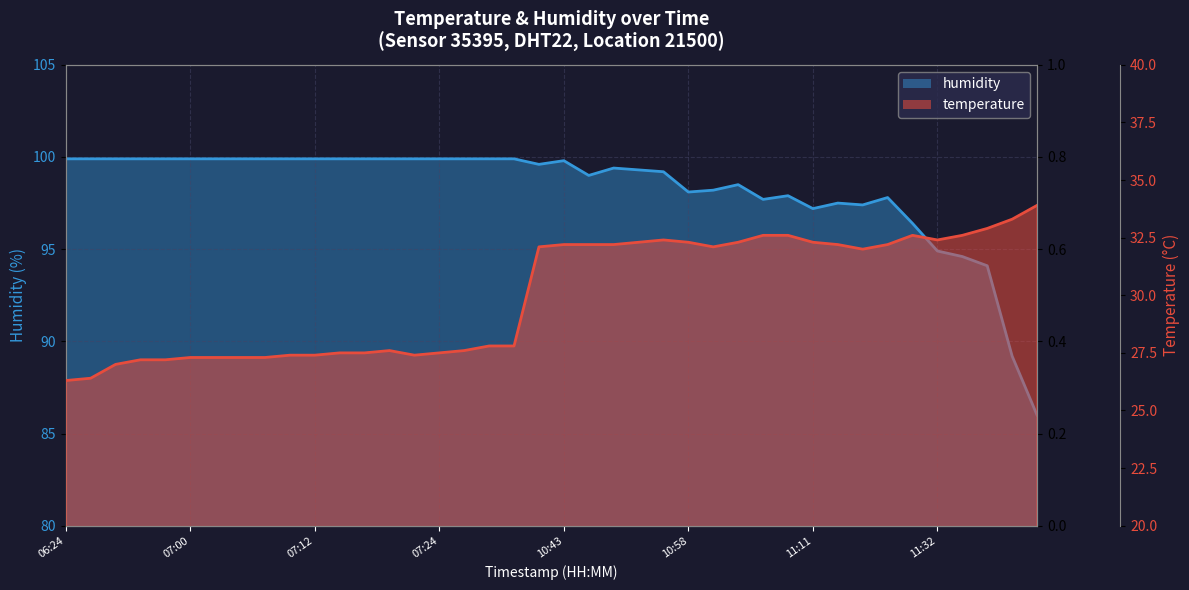

What is the average value of the temperature line series?

30.0